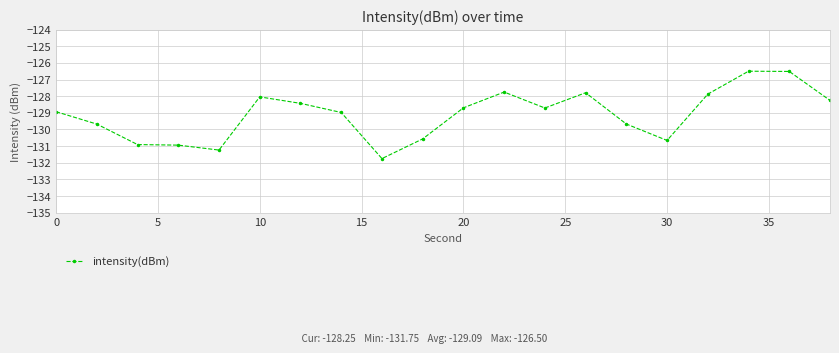

What is the sum of all values?

-2581.9